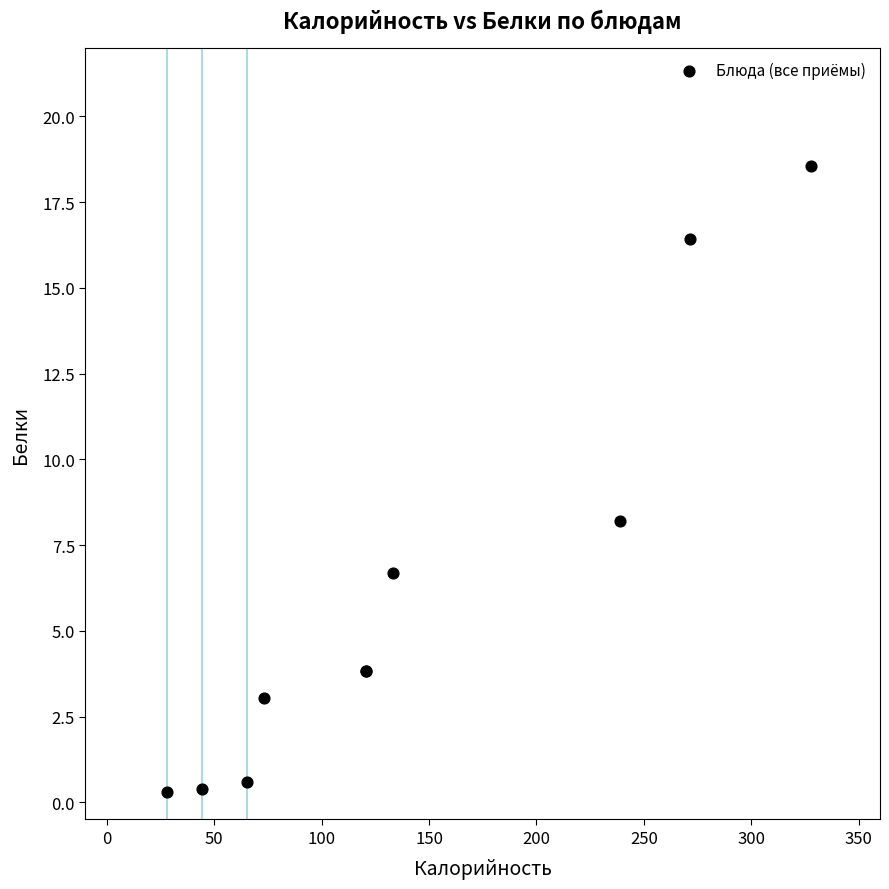

What Y value in the scatter plot is closest to 9?

8.2